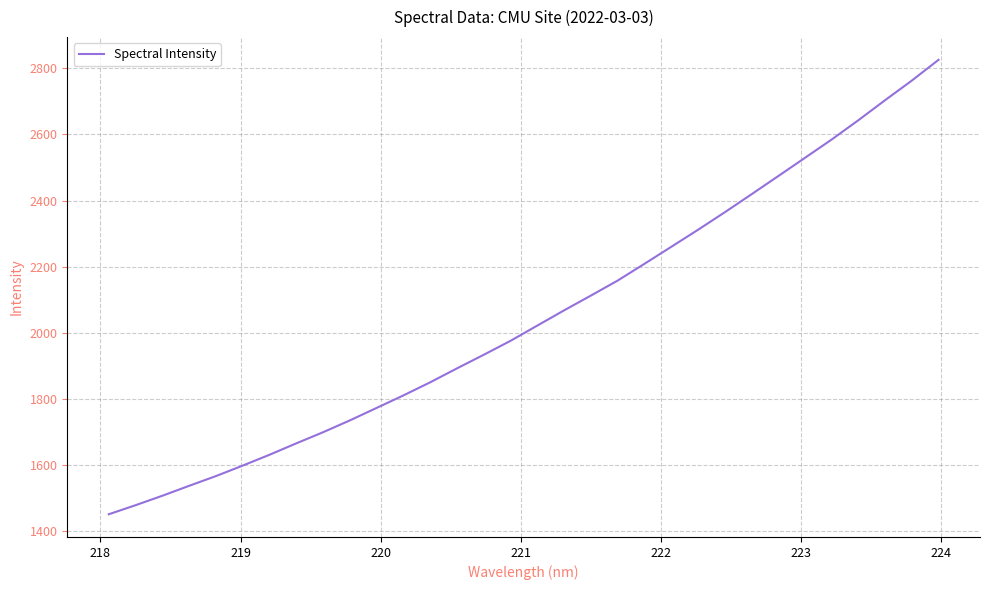

How many series are shown in this chart?

1